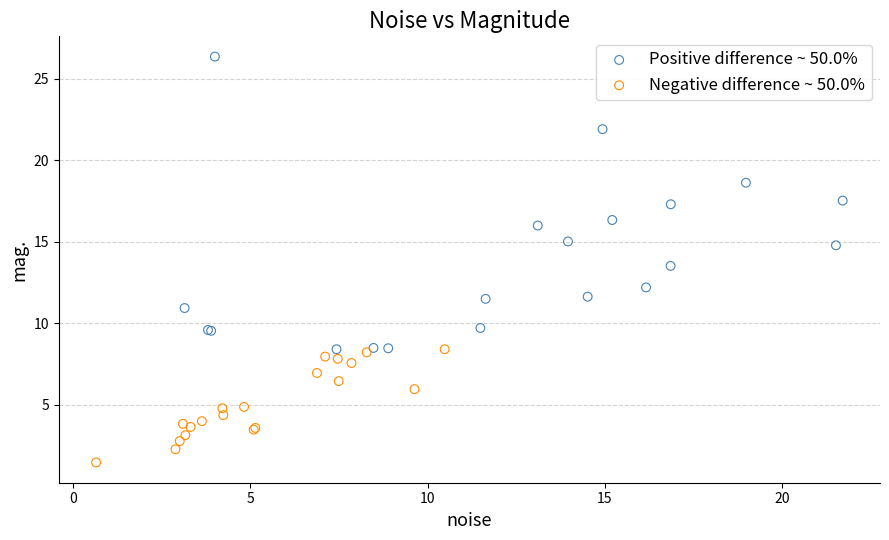

Which series has the widest spread of Y values?

Positive difference ~ 50.0%